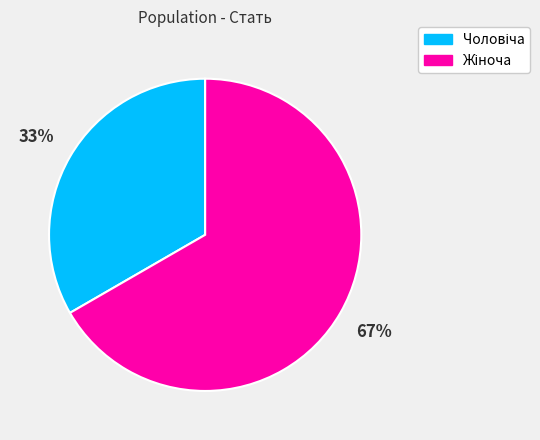

Is there any slice that represents more than half of the pie?

Yes